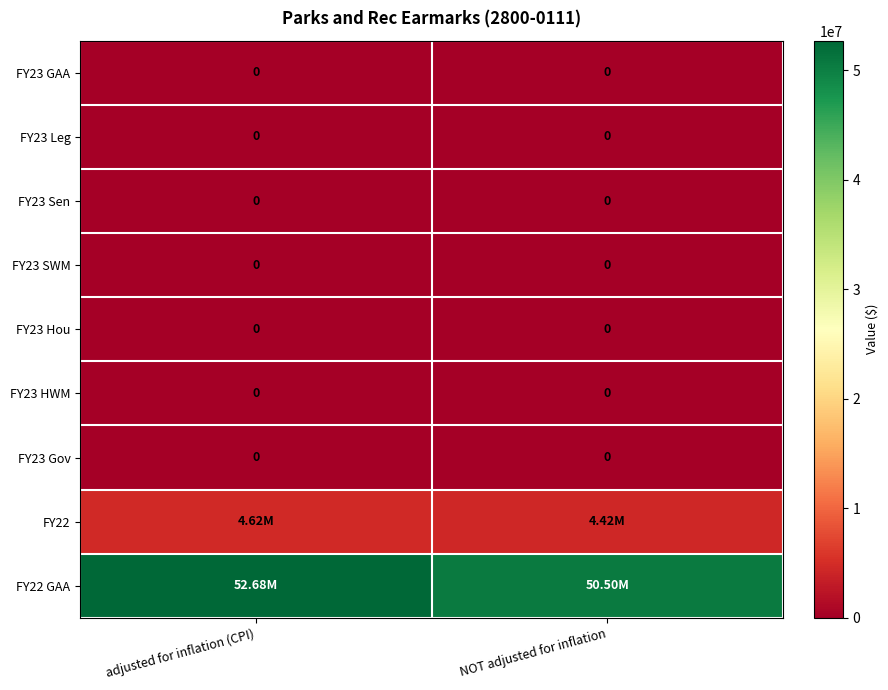

At which category is the sum across all series the highest?

adjusted for inflation (CPI)